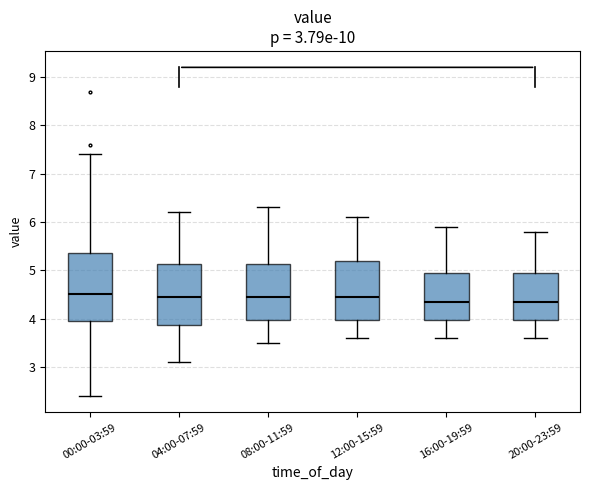

Comparing the boxes themselves (not the whiskers), which one is the tallest?

00:00-03:59